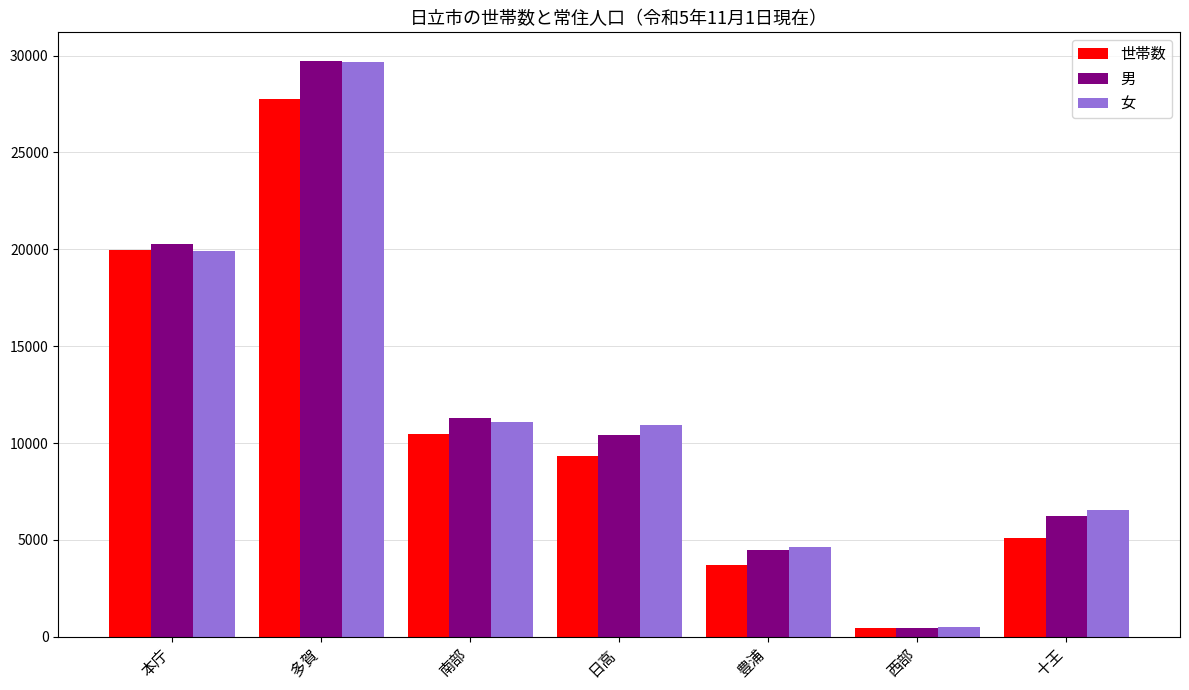

Does the chart contain any negative values?

No